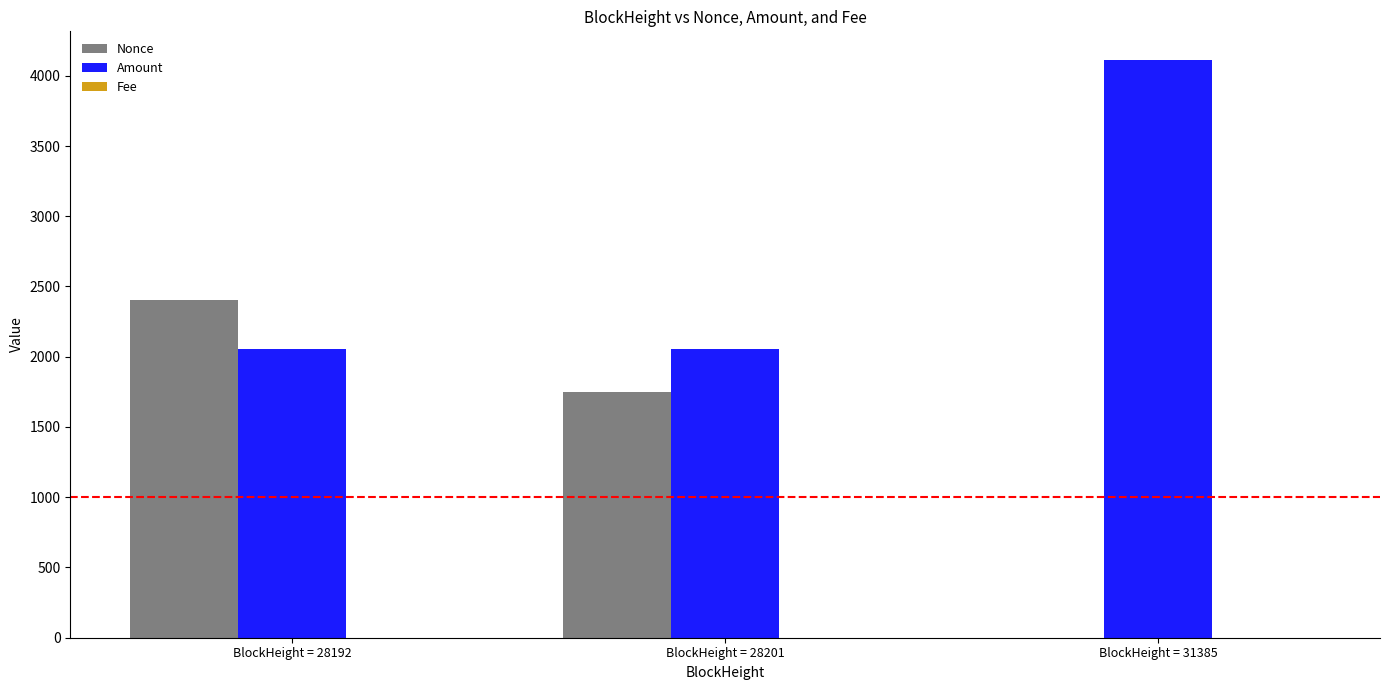

The value of Amount at BlockHeight = 28201 is 3580.6. True or false?

False